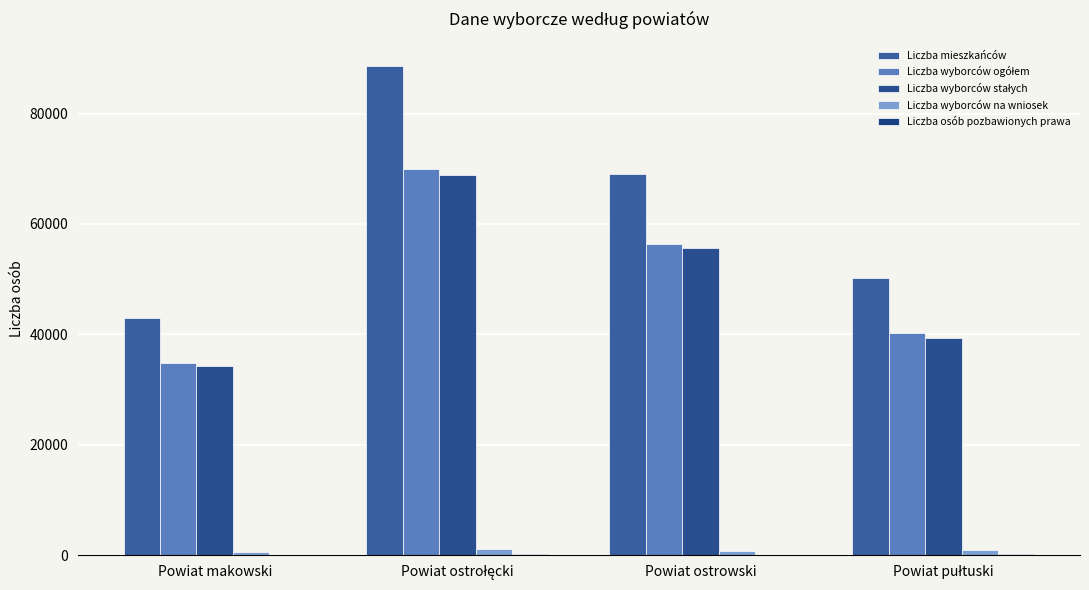

What is the approximate value of Liczba mieszkańców at Powiat makowski?

42963